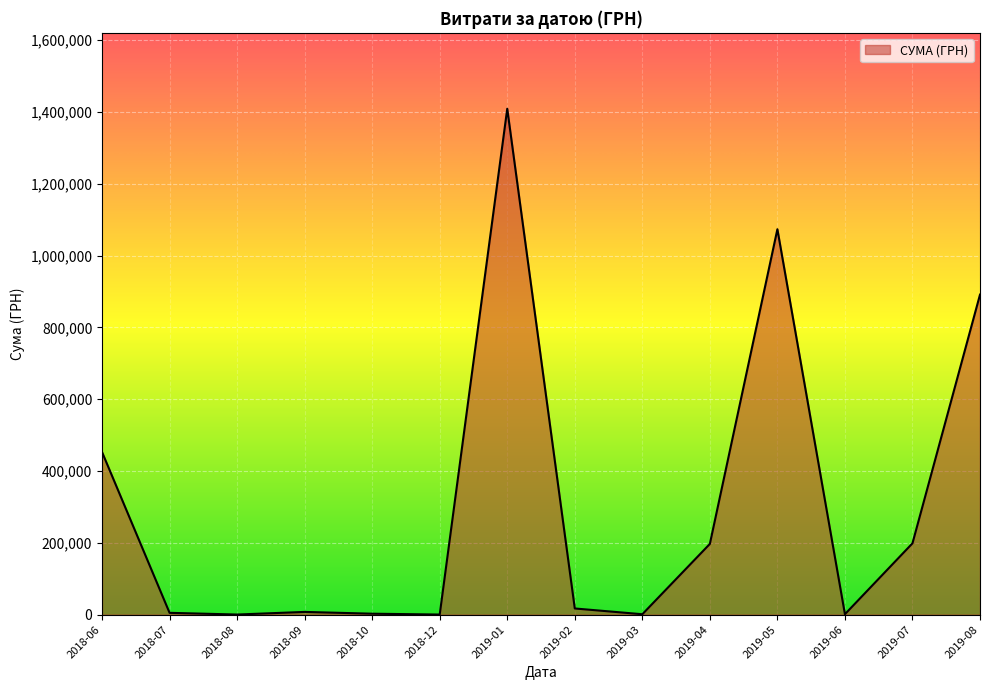

What is the sum of all values?

4257762.7